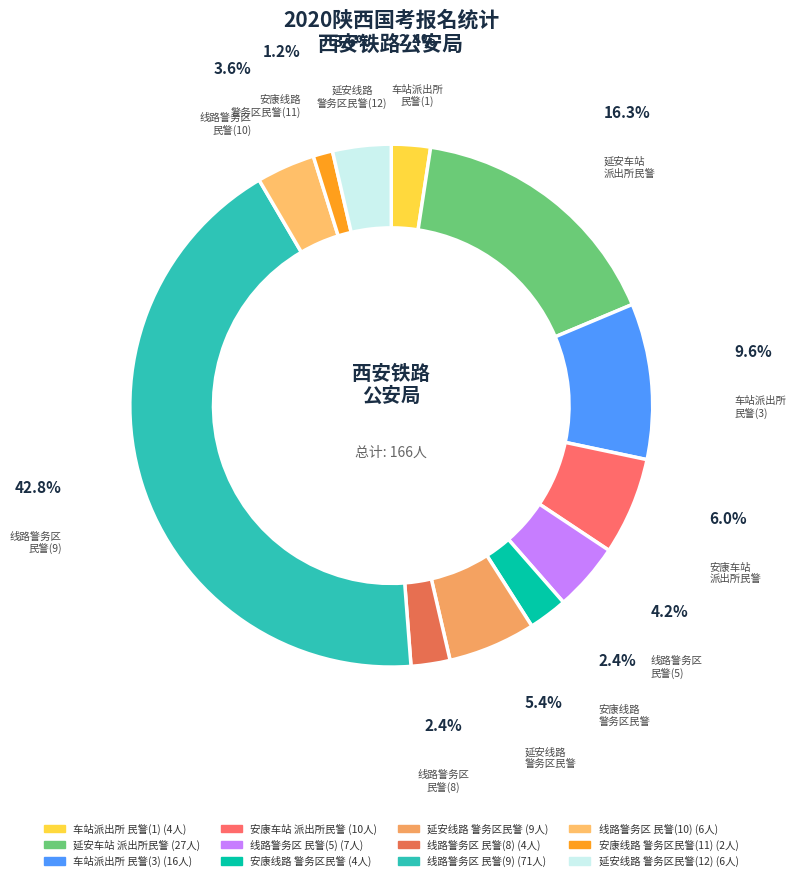

Count the number of slices in the pie.

12